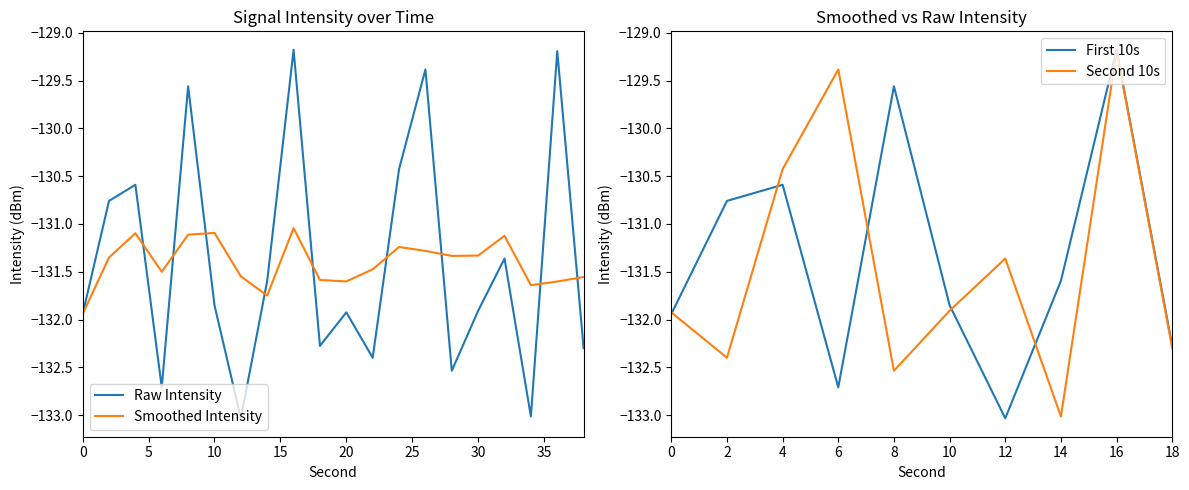

Reading right to left, what are all the values shown in this chart?

38=-132.3	36=-129.2	34=-133.0	32=-131.4	30=-131.9	28=-132.5	26=-129.4	24=-130.4	22=-132.4	20=-131.9	18=-132.3	16=-129.2	14=-131.6	12=-133.0	10=-131.9	8=-129.6	6=-132.7	4=-130.6	2=-130.8	0=-131.9